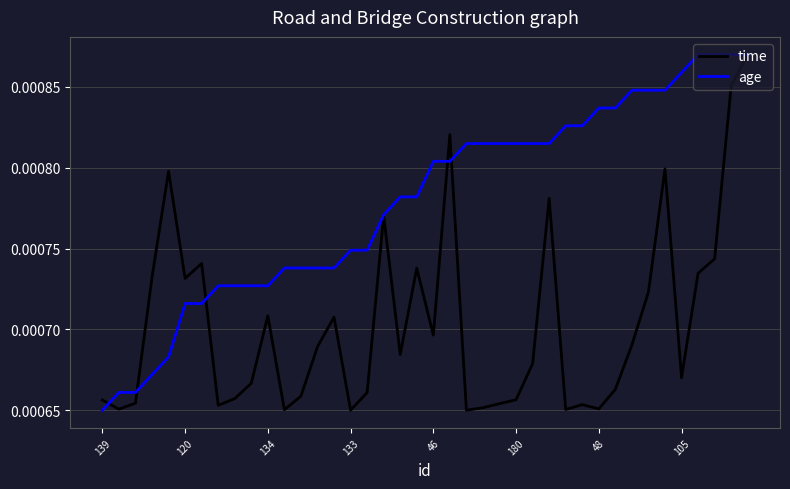

Which series has the largest total across all categories?

age